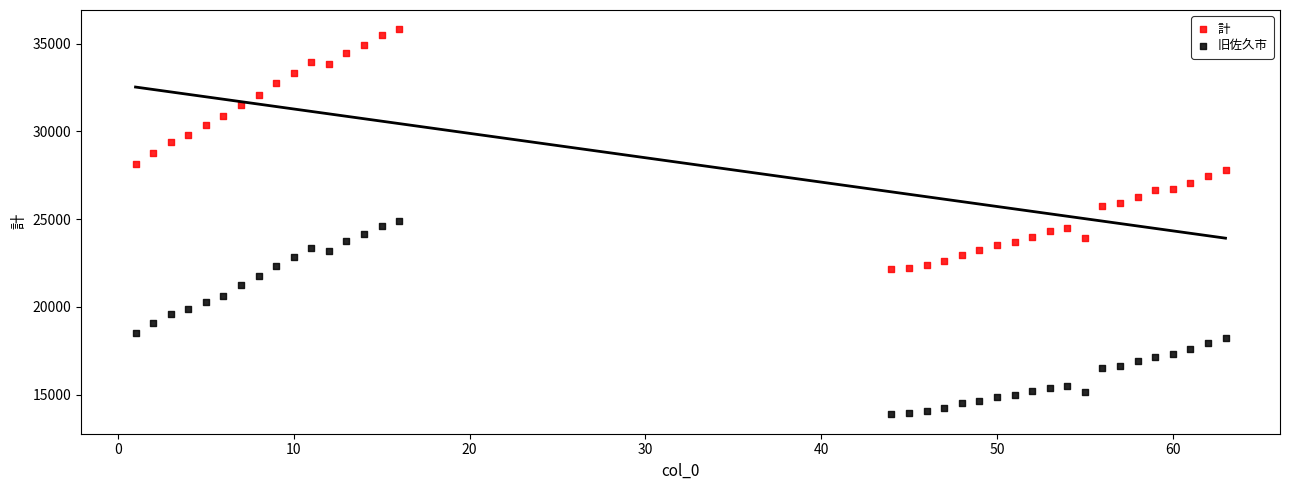

What are all the series names shown in the legend?

計, 旧佐久市